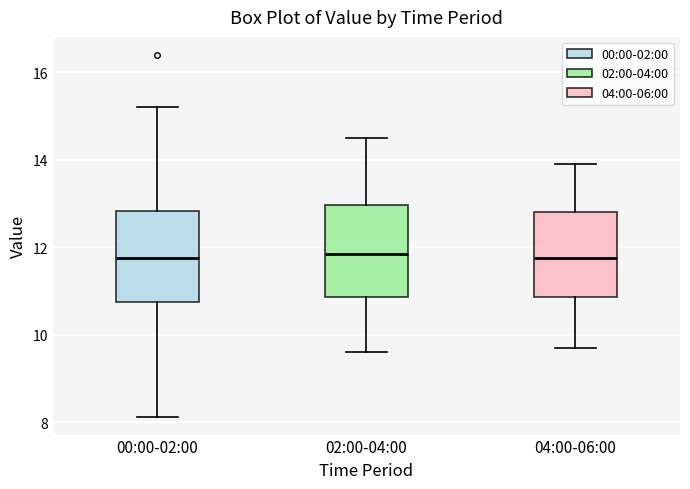

Reading left to right, transcribe this box plot: for each box, give where its median line is, the range the box spans, and where its two whiskers end, as read against the y-axis. The values are not printed on the chart, so give them approximately, as read against the axis.

00:00-02:00: median 11.8, box 10.8 to 12.8, whiskers 8.2 to 15.2
02:00-04:00: median 11.8, box 10.8 to 13.0, whiskers 9.6 to 14.6
04:00-06:00: median 11.8, box 10.8 to 12.8, whiskers 9.8 to 14.0